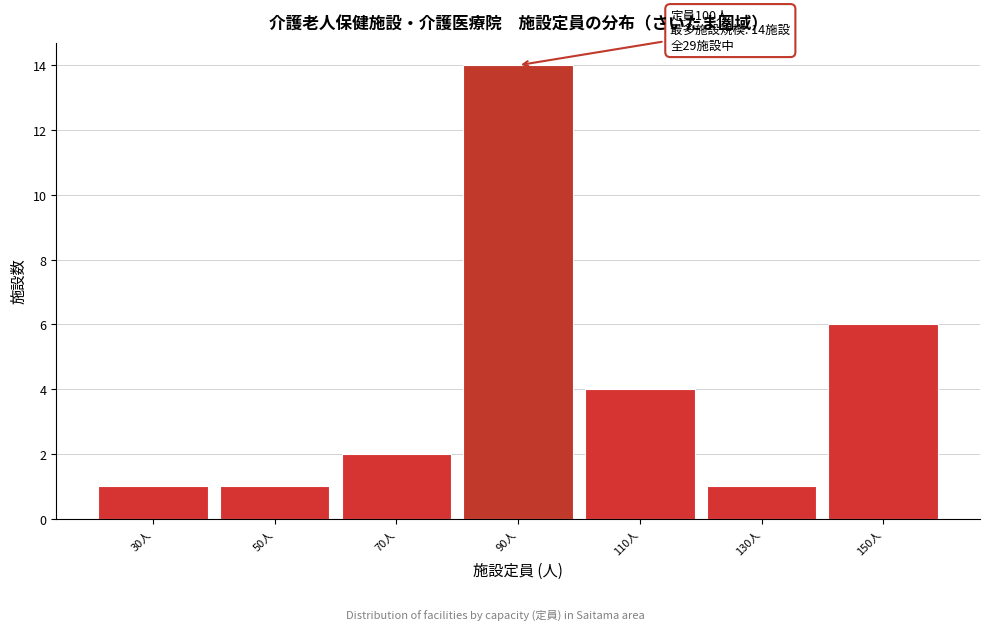

Reading left to right, transcribe all the data shown in this chart.

1	1	2	14	4	1	6